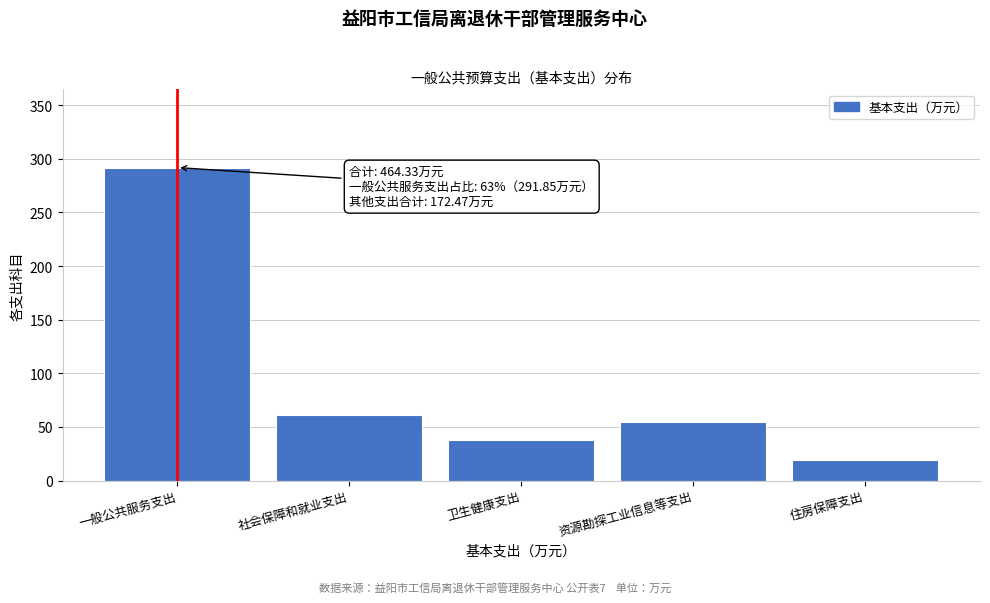

Reading left to right, extract all data points from this chart.

一般公共服务支出=291.9	社会保障和就业支出=60.8	卫生健康支出=38.2	资源勘探工业信息等支出=54.6	住房保障支出=18.9